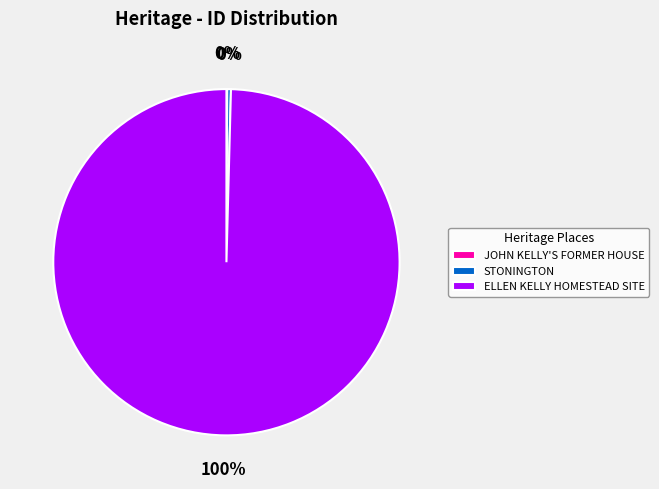

What percentage is the ELLEN KELLY HOMESTEAD SITE slice, to the nearest percent?

100%